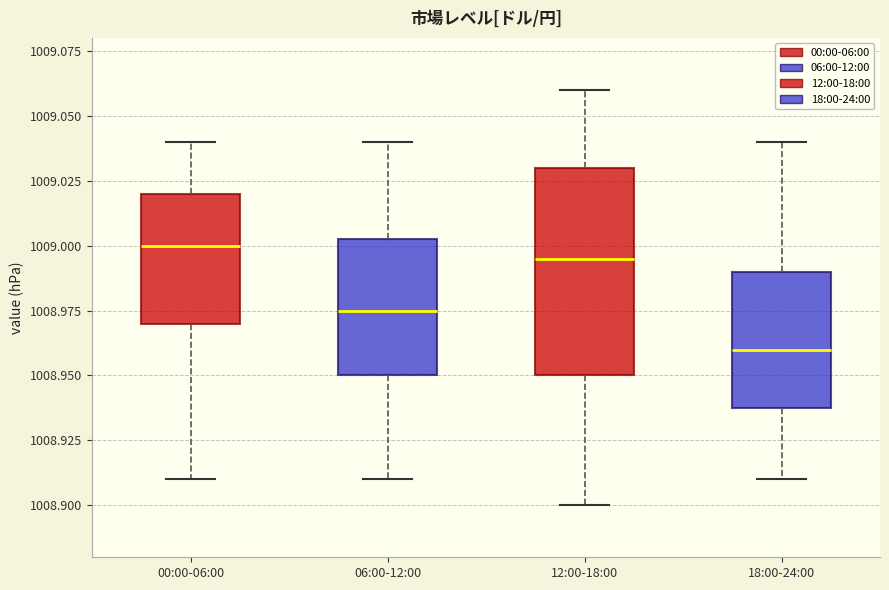

Reading left to right, read every box against the y-axis: the position of its median line, the range the box covers, and the ends of its whiskers. The values are not printed on the chart, so give them approximately, as read against the axis.

00:00-06:00: median 1009.000, box 1008.970 to 1009.020, whiskers 1008.910 to 1009.040
06:00-12:00: median 1008.975, box 1008.950 to 1009.005, whiskers 1008.910 to 1009.040
12:00-18:00: median 1008.995, box 1008.950 to 1009.030, whiskers 1008.900 to 1009.060
18:00-24:00: median 1008.960, box 1008.940 to 1008.990, whiskers 1008.910 to 1009.040